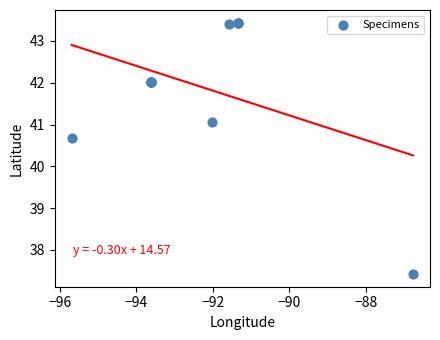

What Y value in the scatter plot is closest to 40?

40.7